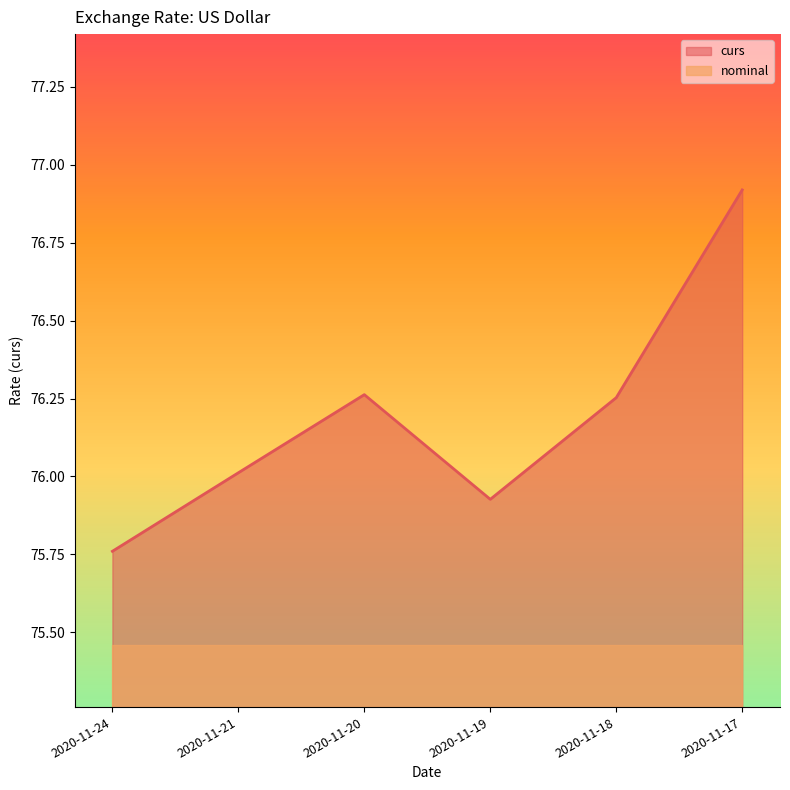

At which category does the data reach its first local peak?

2020-11-20